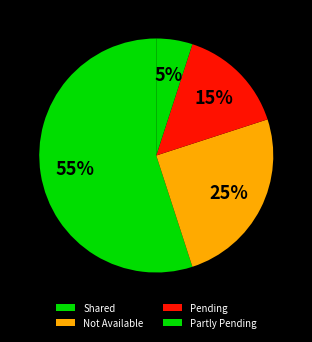

Which slice is the smallest?

Partly Pending